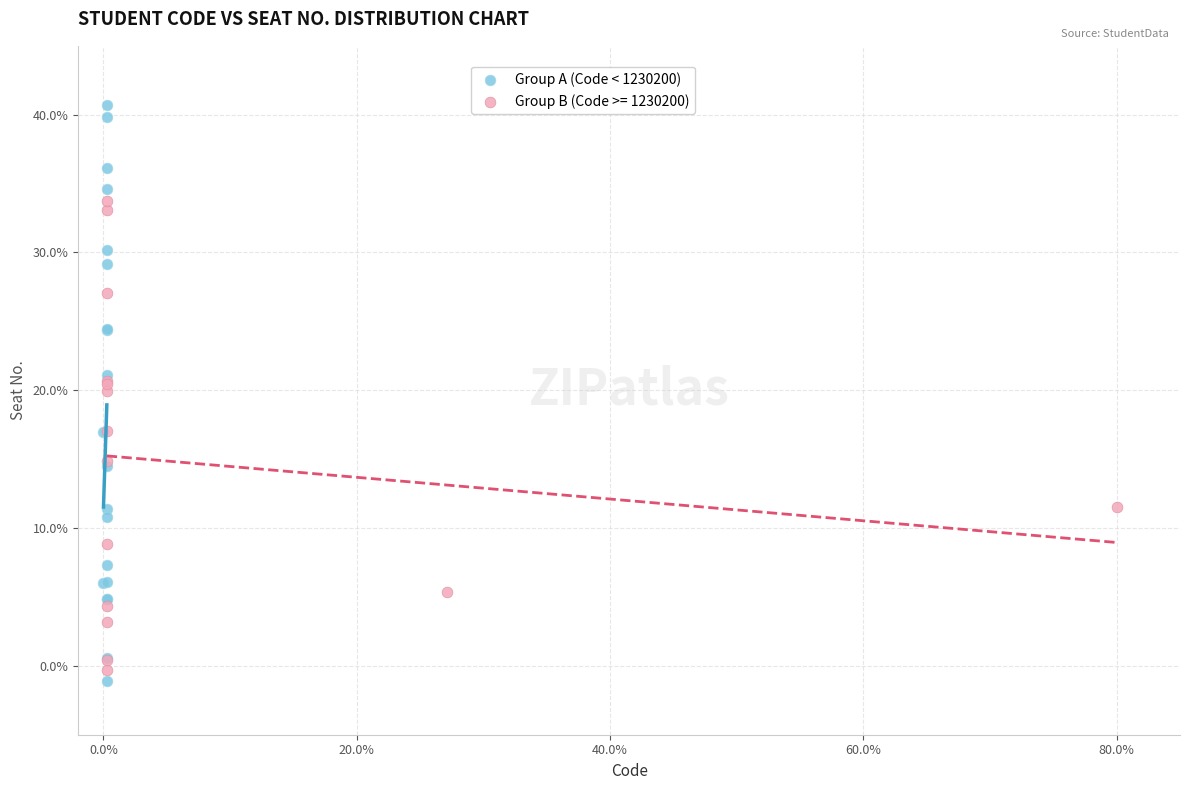

What are all the series names shown in the legend?

Group A (Code < 1230200), Group B (Code >= 1230200)